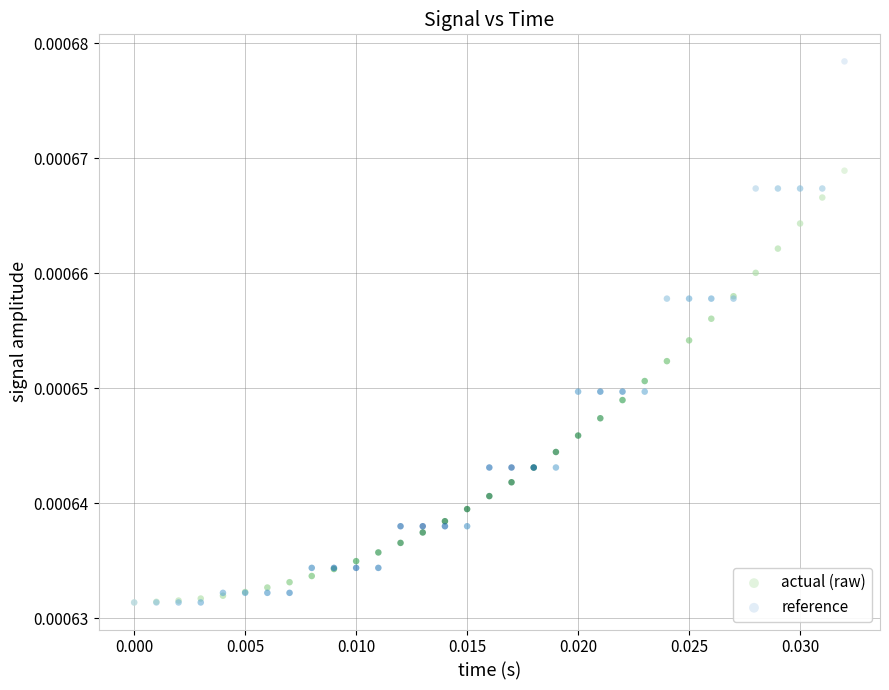

What are all the series names shown in the legend?

actual (raw), reference